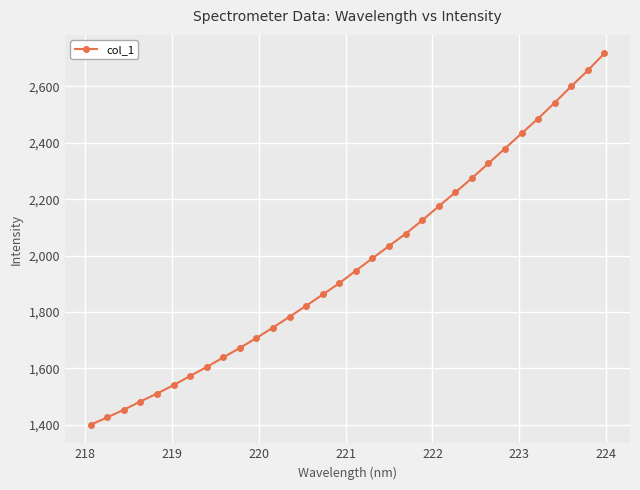

What is the difference between the second highest and minimum values?

1255.9